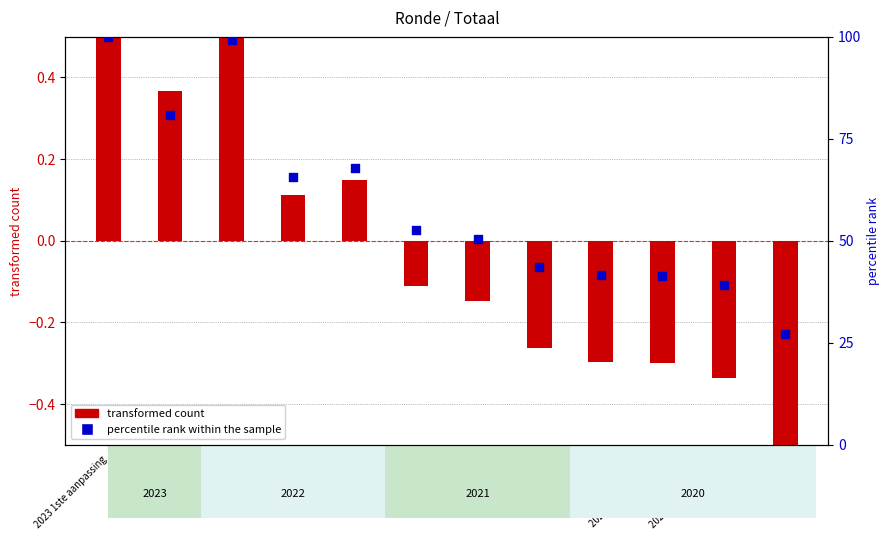

Which series contains the highest Y value?

percentile rank within the sample